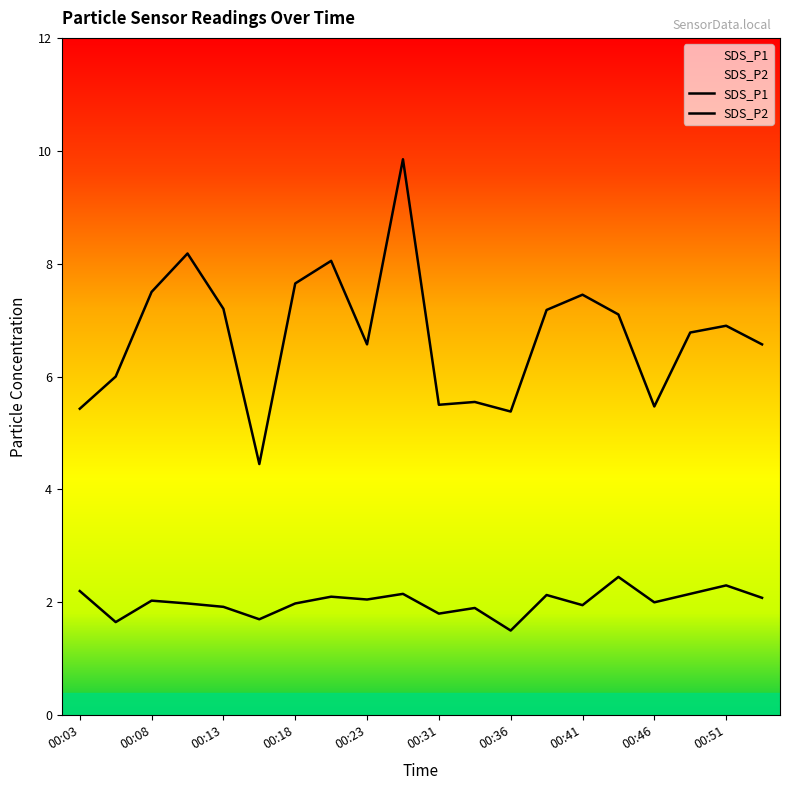

True or false: SDS_P1 has more than 0 interior local peaks.

True